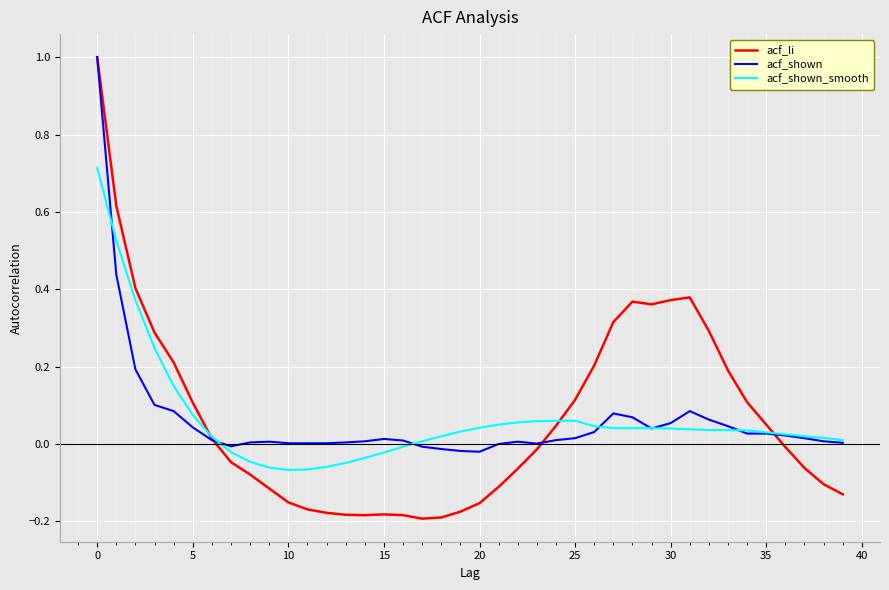

What is the greatest value displayed?

1.0